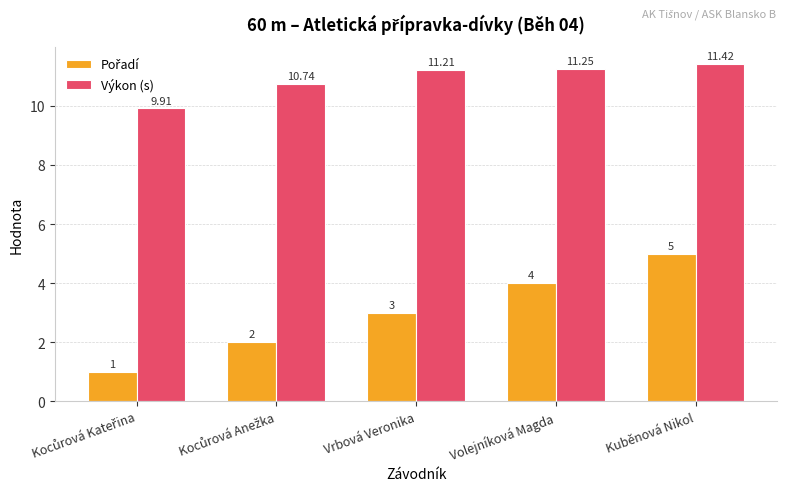

Which category has the highest value across all series?

Kuběnová Nikol